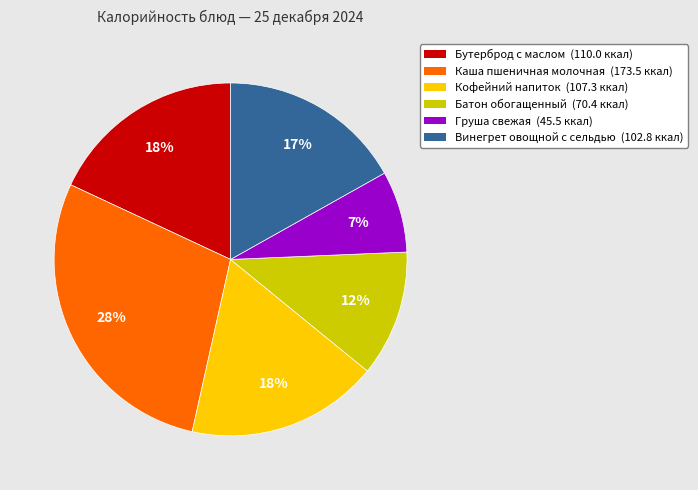

What is the smallest slice in the pie chart?

Груша свежая